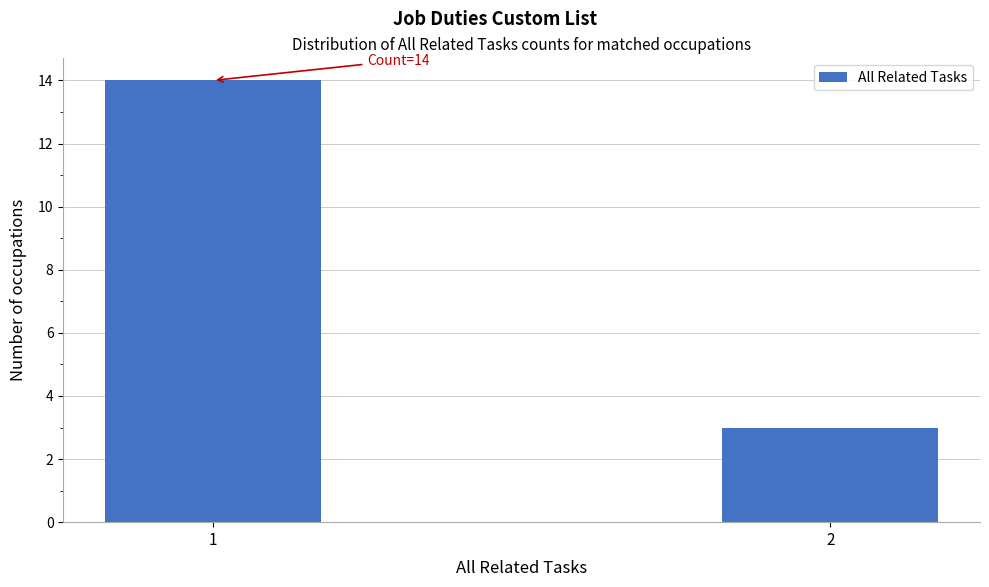

Reading right to left, extract all data points from this chart.

3	14